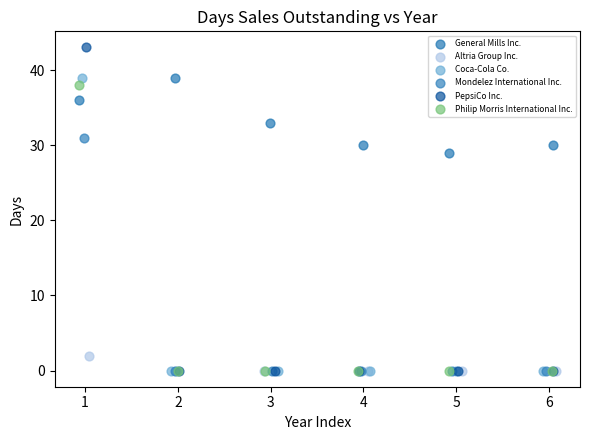

What are all the series names shown in the legend?

General Mills Inc., Altria Group Inc., Coca-Cola Co., Mondelez International Inc., PepsiCo Inc., Philip Morris International Inc.